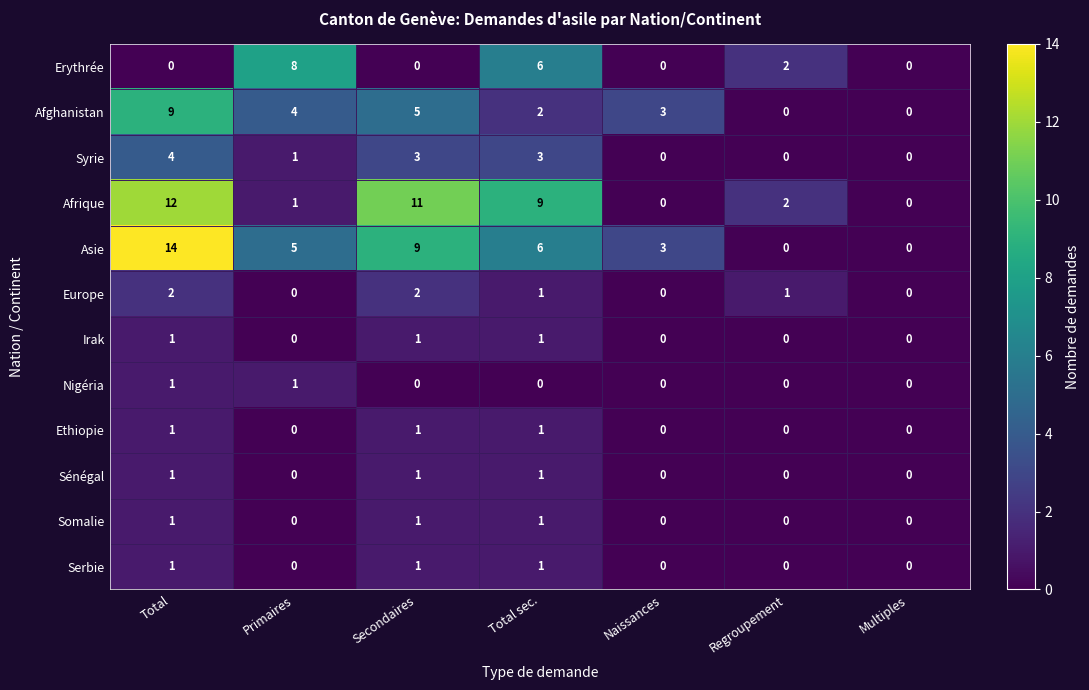

Which series has the widest spread of values?

Asie